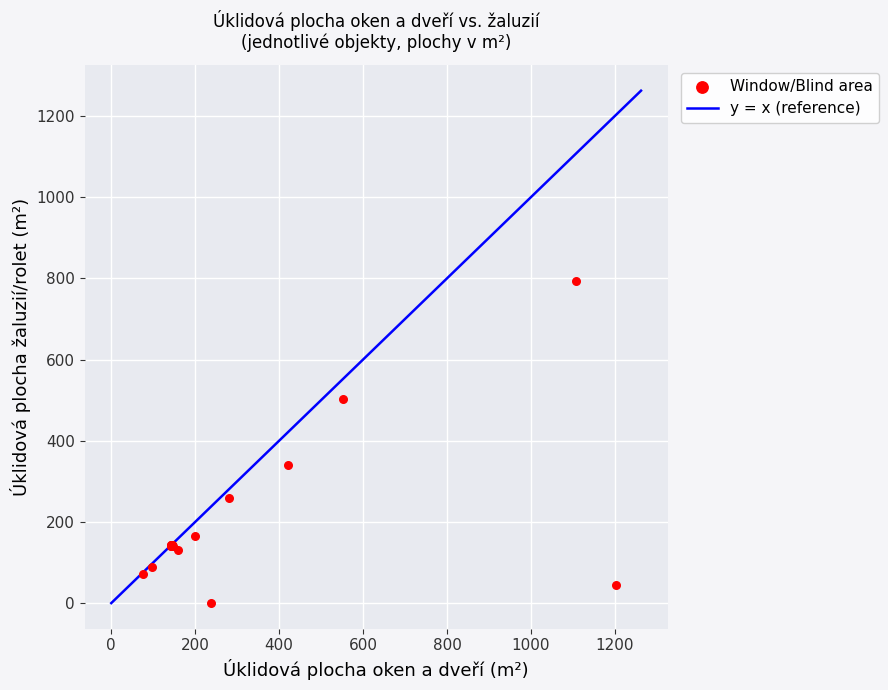

What Y value in the scatter plot is closest to 396?

339.7